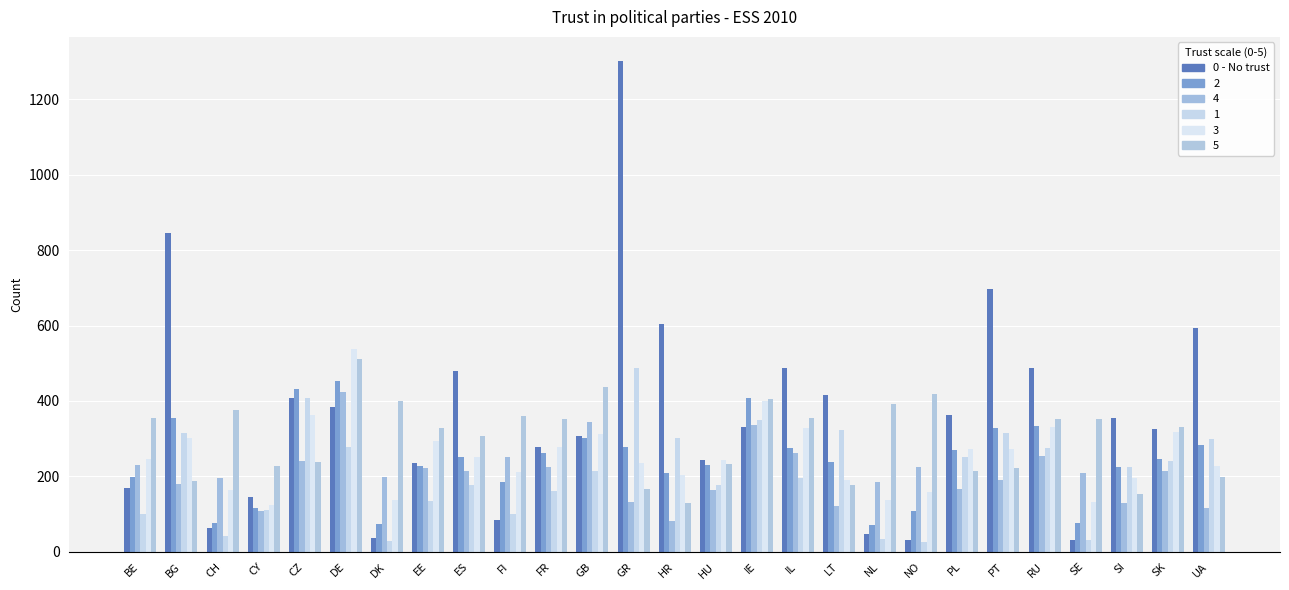

How many values in the 2 series are below 247?

13